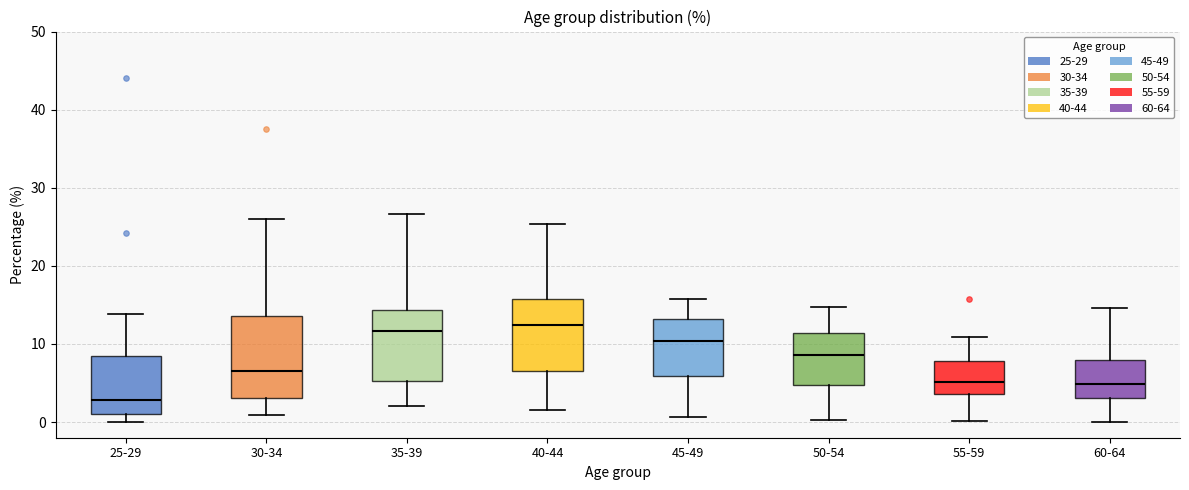

Comparing the boxes themselves (not the whiskers), which one is the tallest?

30-34